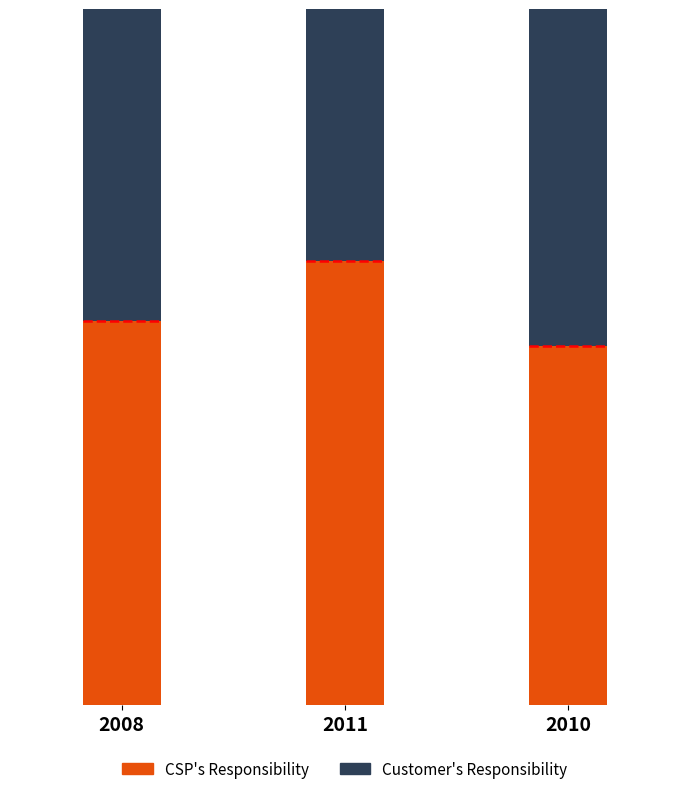

Between 2010 and 2008, which is larger?

2008